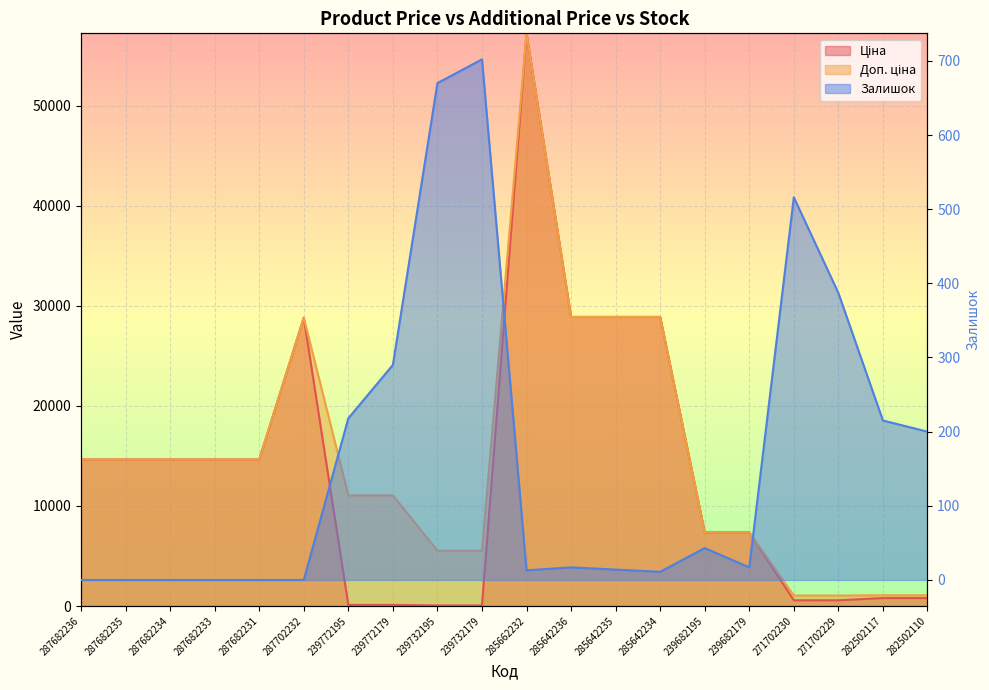

Is the value of Ціна at 271702229 greater than the value of Залишок at 285642234?

Yes